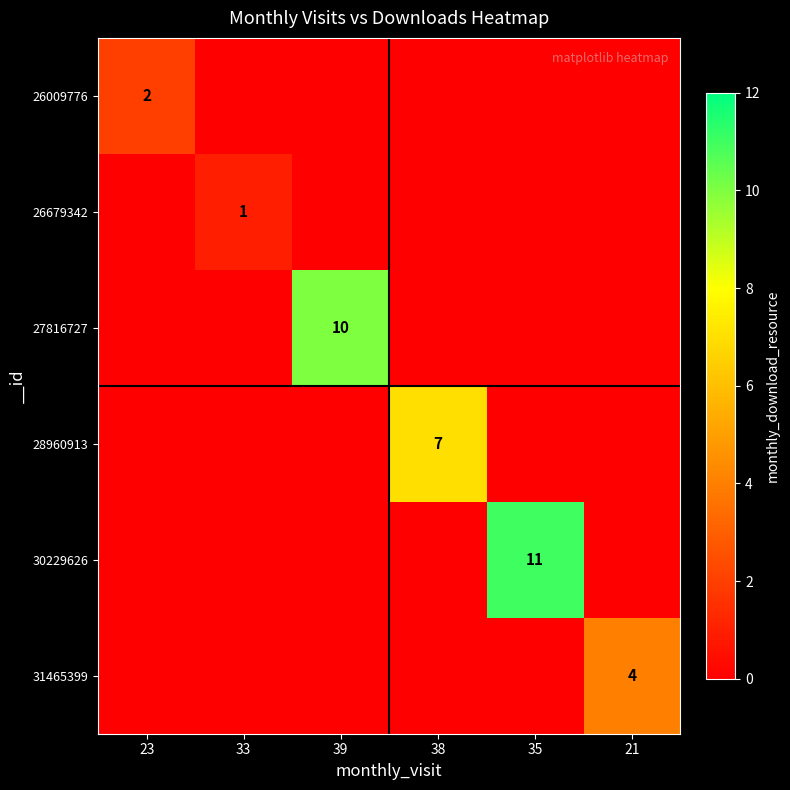

What is the sum of the 27816727 values at 38 and 39?

10